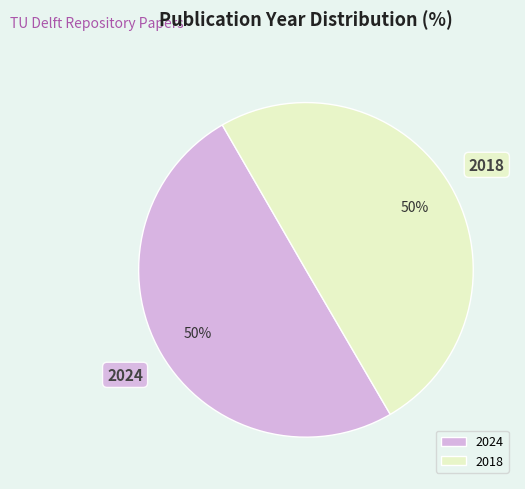

Approximately how many times larger is the value at 2024 compared to 2018?

1.0